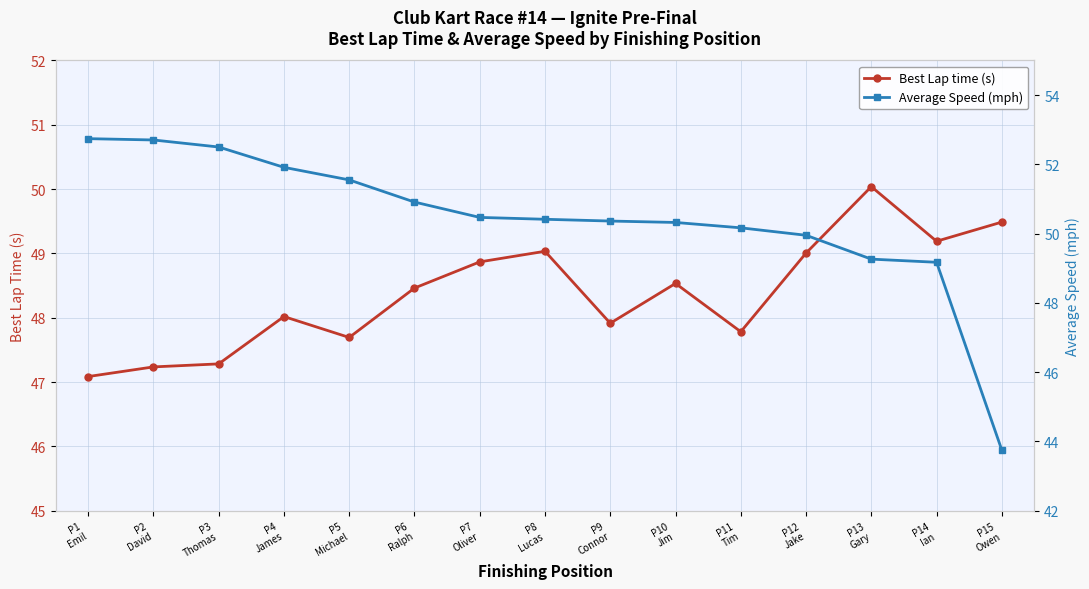

The value of Best Lap time (s) at P1
Emil is 47.1. True or false?

True